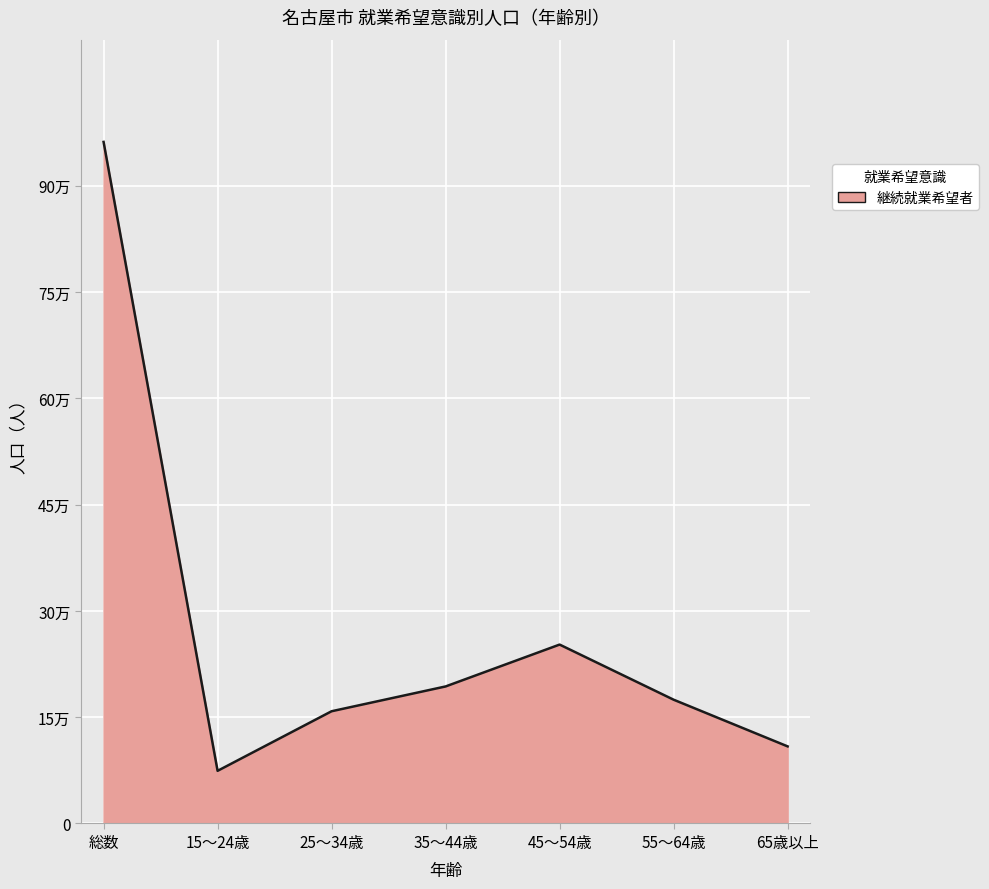

Does the chart have visible grid lines?

Yes